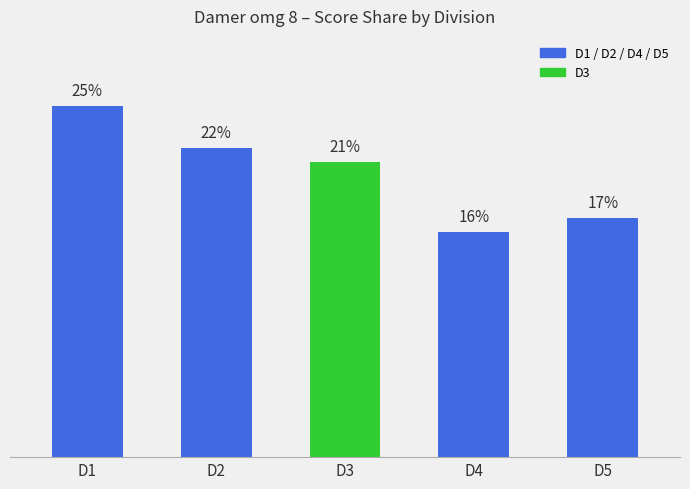

Where does the data first go above 21?

D1